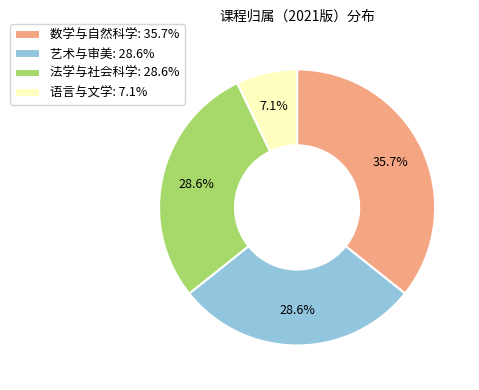

How many slices are in this pie chart?

4